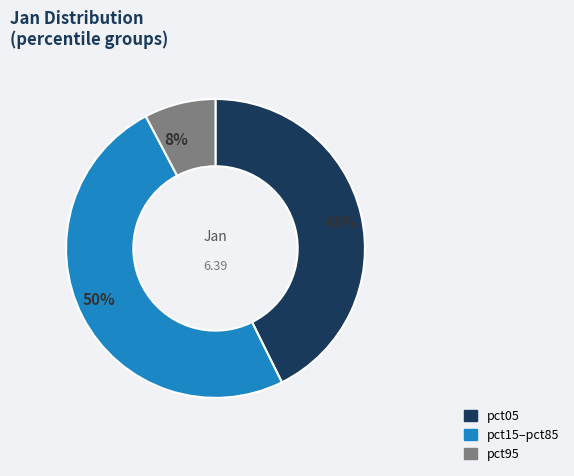

Which category has the biggest portion of the pie?

pct15–pct85